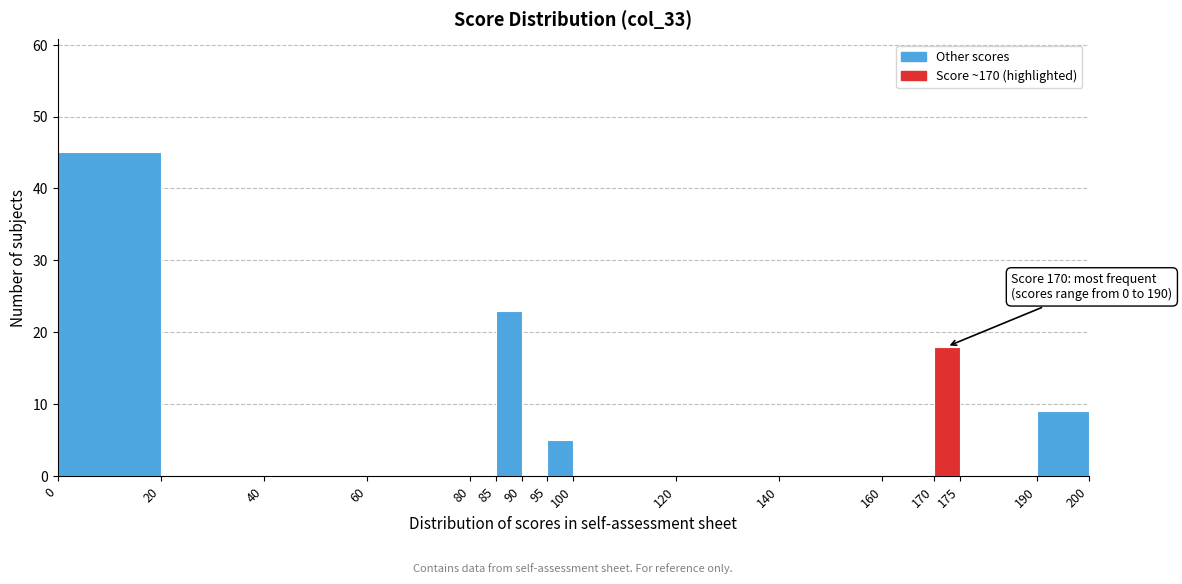

Over which range of the x-axis is the bar tallest?

0 to 20